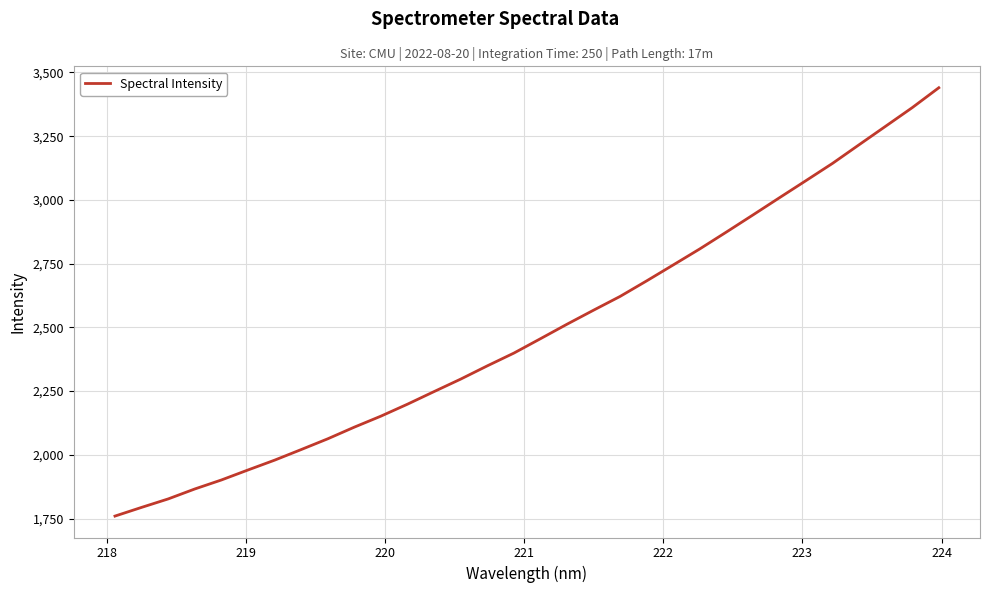

What is the difference between the maximum and minimum values?

1680.0